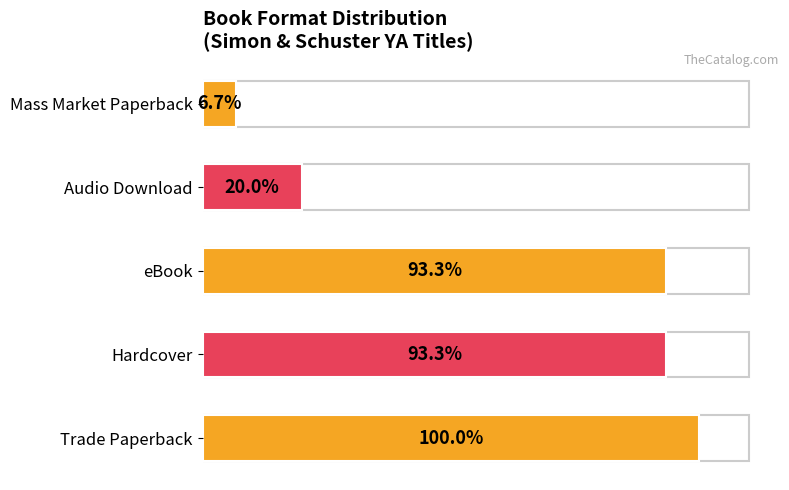

Does the chart contain any negative values?

No